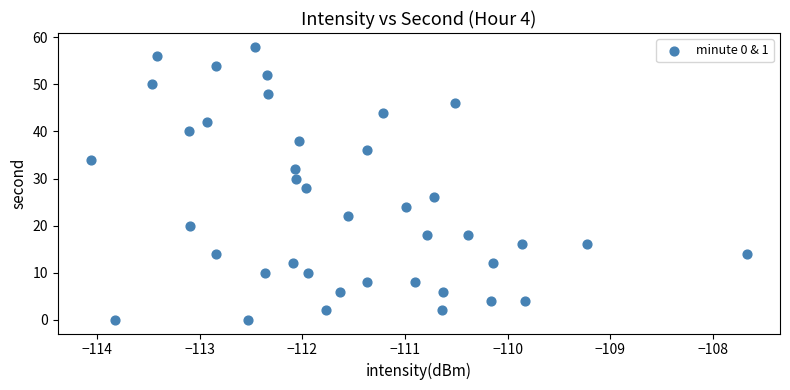

What is the range of Y values (max minus min)?

58